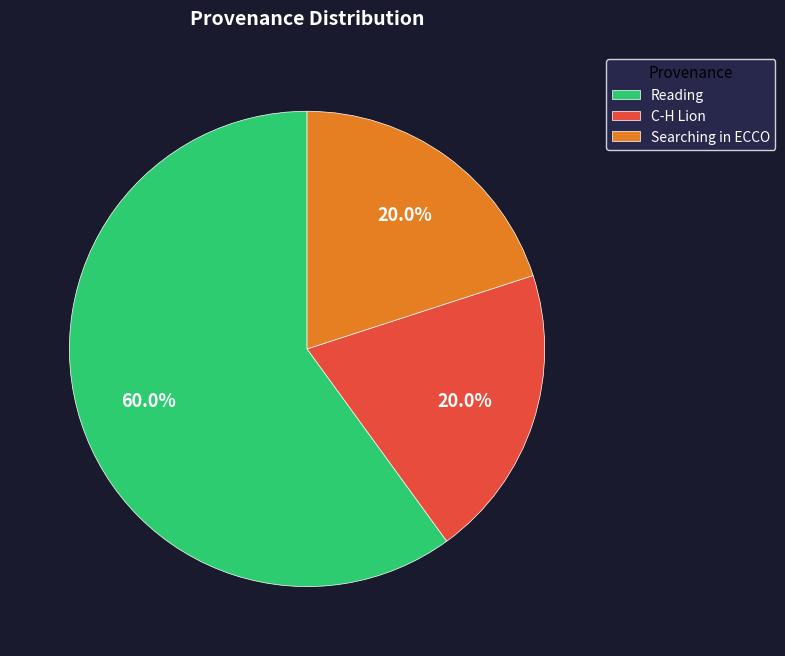

What is the largest slice in the pie chart?

Reading